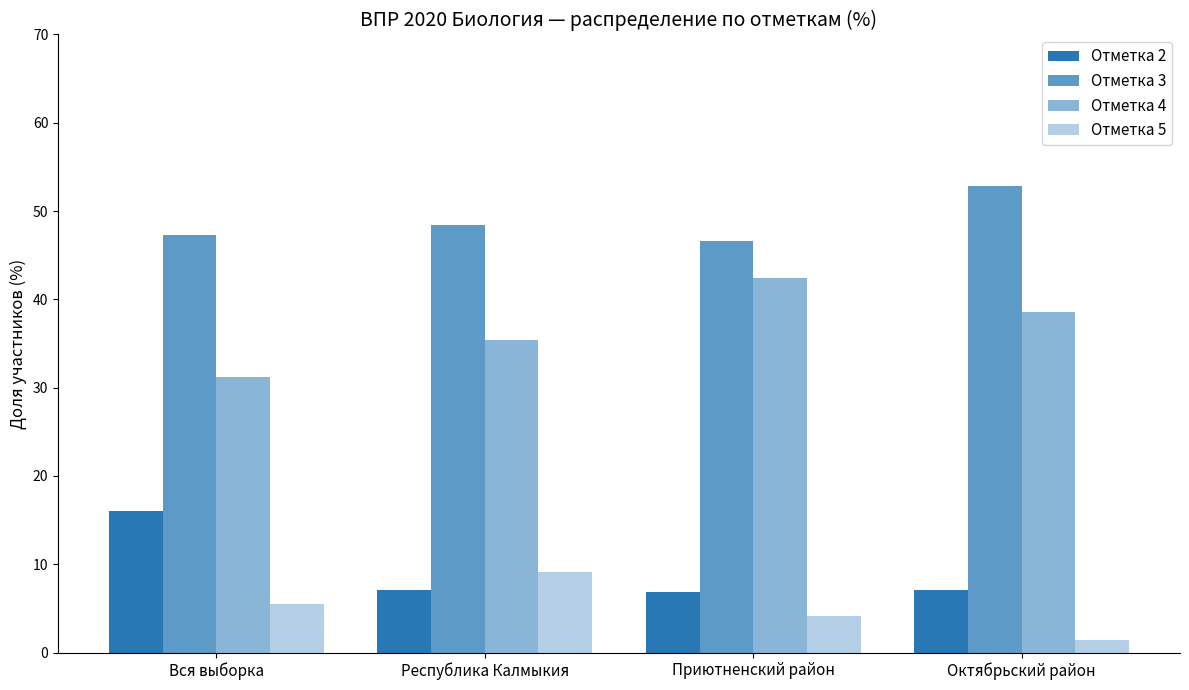

Does the chart contain any negative values?

No